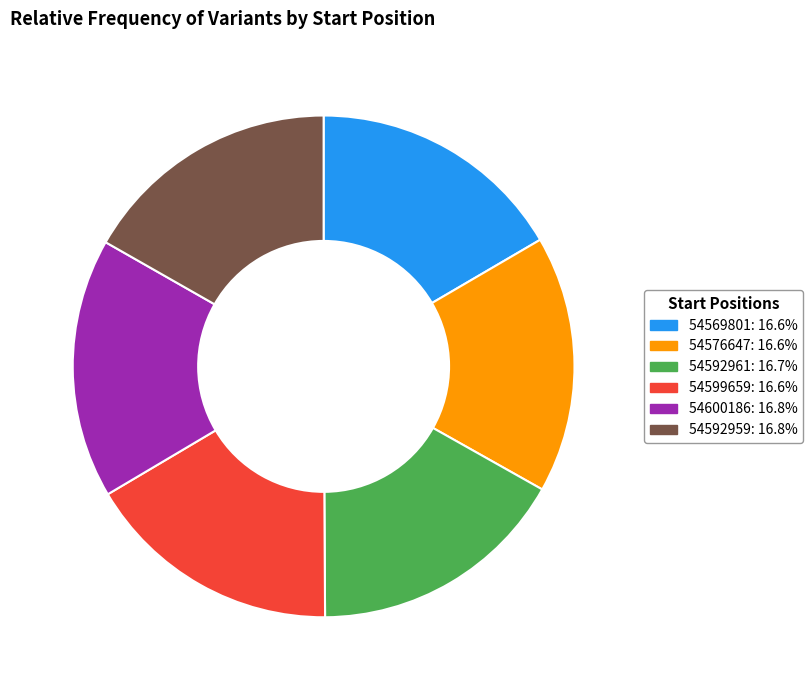

Do 54592961 and 54592959 together represent more than half of the pie?

No